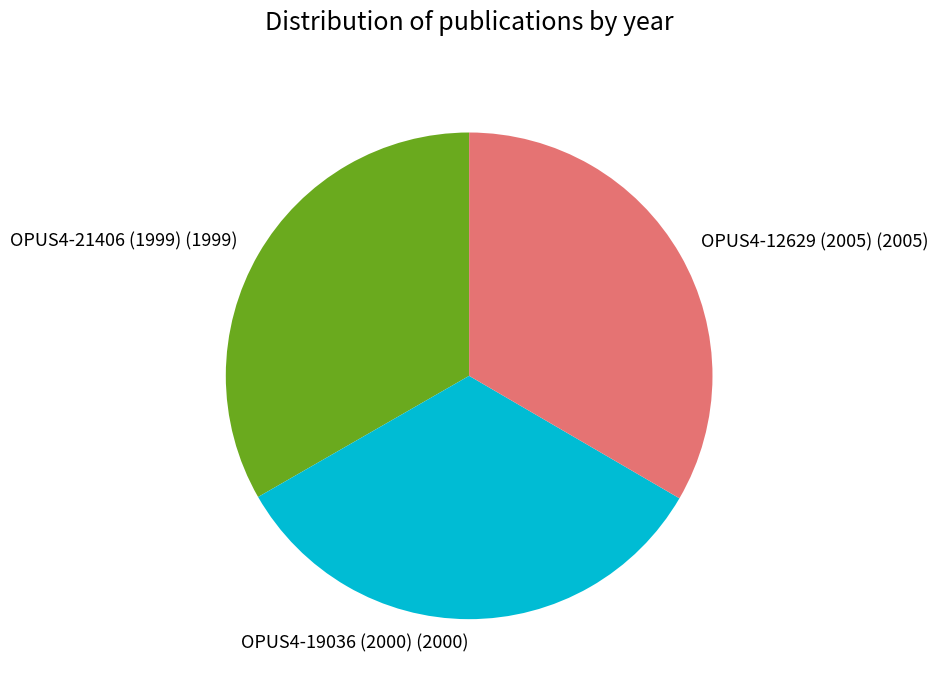

Approximately how many times larger is the value at OPUS4-19036 (2000) (2000) compared to OPUS4-21406 (1999) (1999)?

1.0